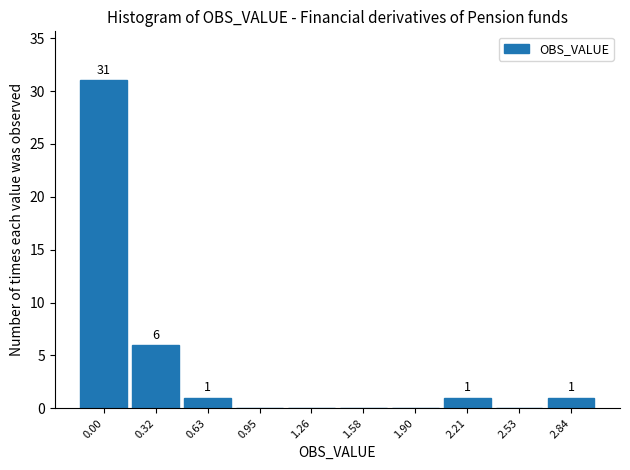

Reading left to right, list all the values displayed in this chart.

0.00=31	0.32=6	0.63=1	0.95=0	1.26=0	1.58=0	1.90=0	2.21=1	2.53=0	2.84=1